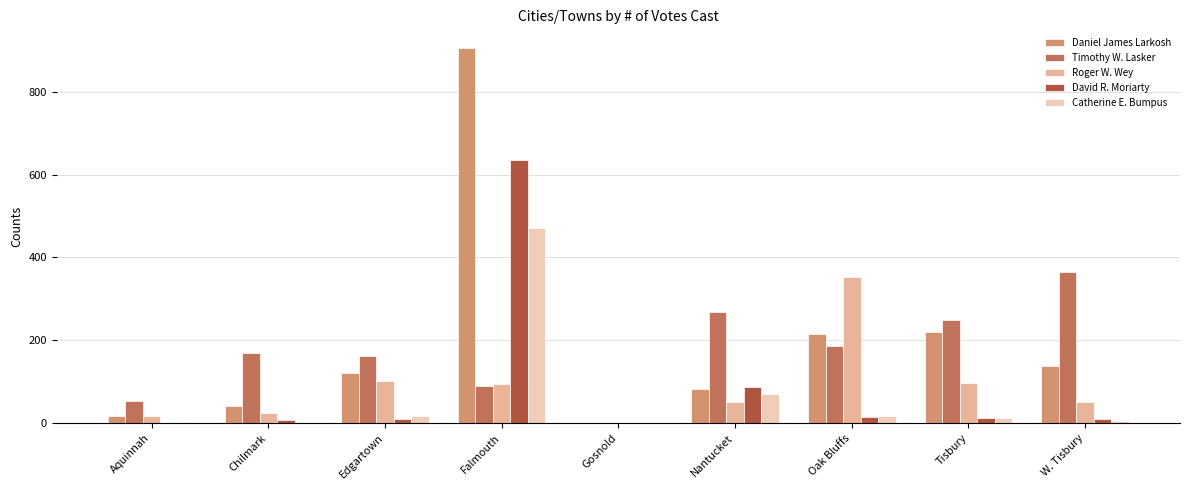

What is the difference between the maximum and second lowest values in the Roger W. Wey series?

336